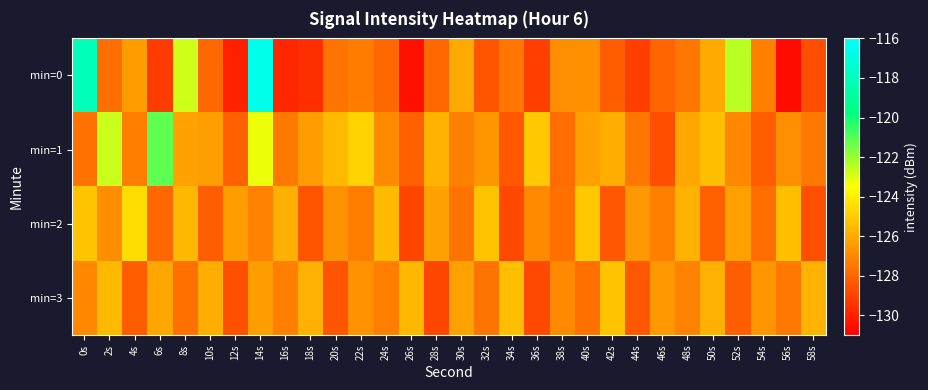

What is the smallest value displayed?

-130.6